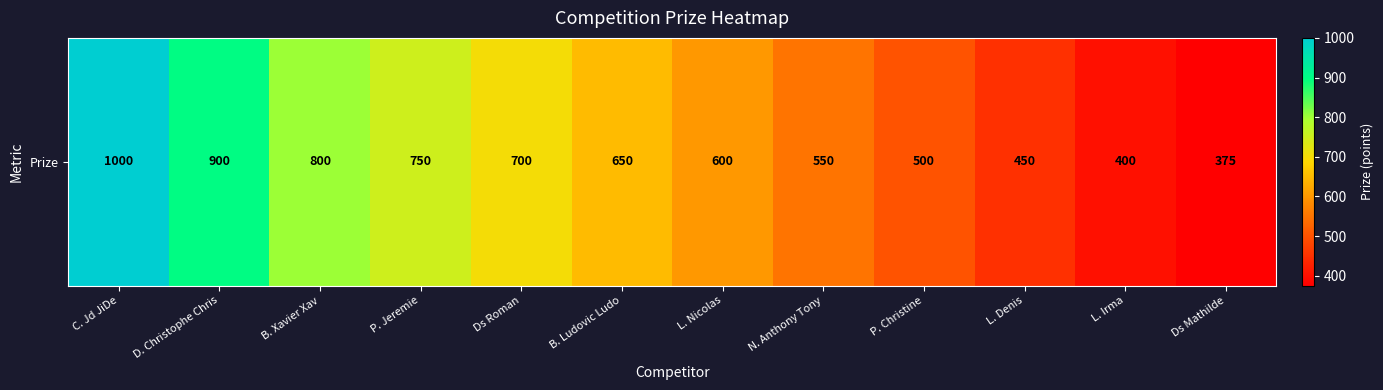

Is it true that the value at N. Anthony Tony is 947?

False